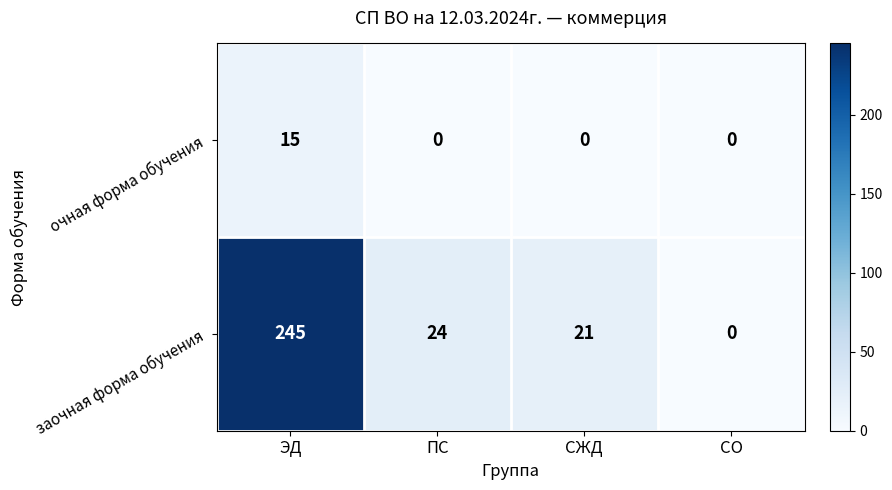

What is the sum of all очная форма обучения values?

15